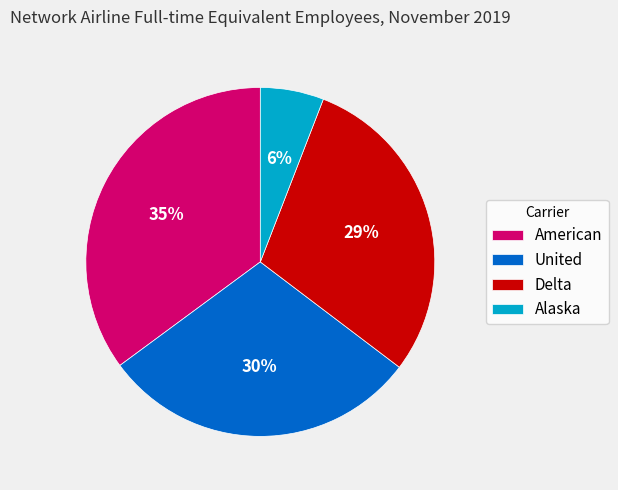

Is the sum of Delta and American greater than half?

Yes